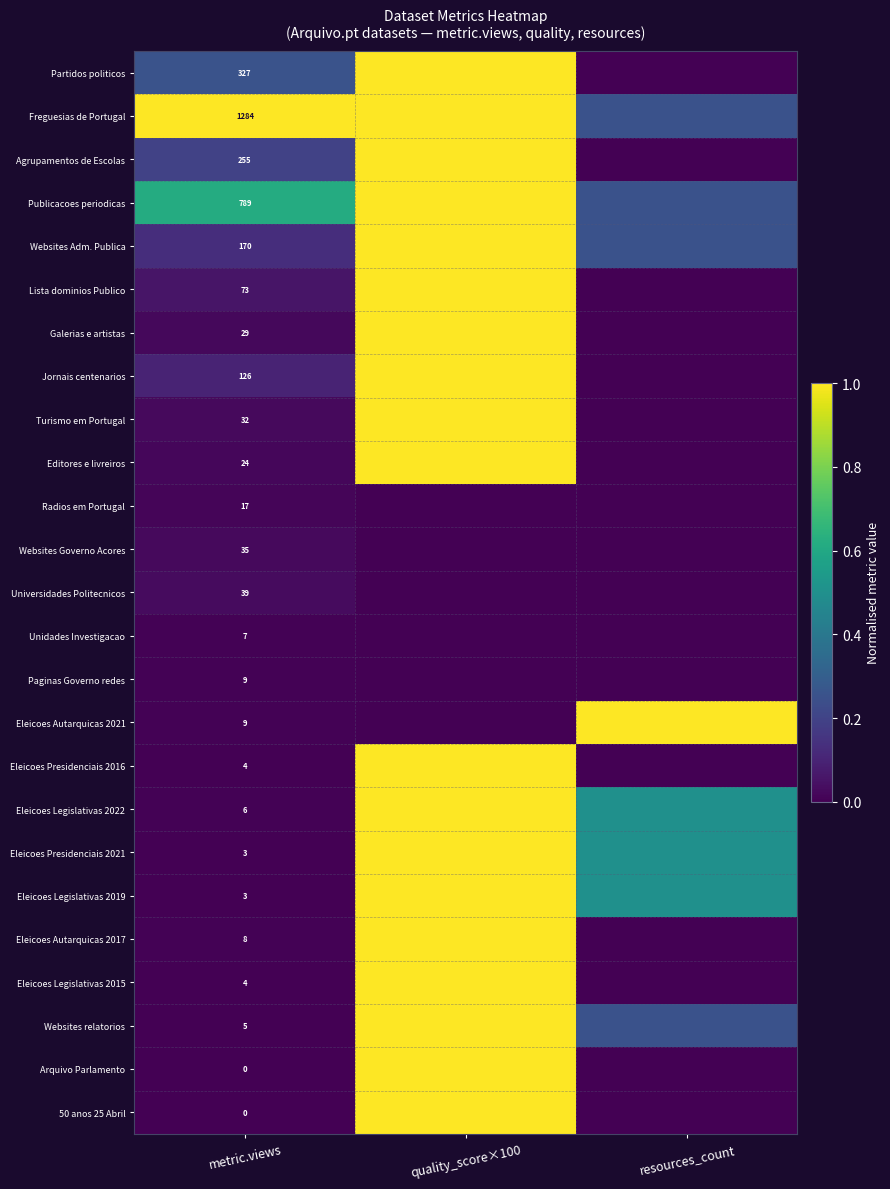

Is it true that Arquivo Parlamento equals 1.0 at quality_score×100?

True